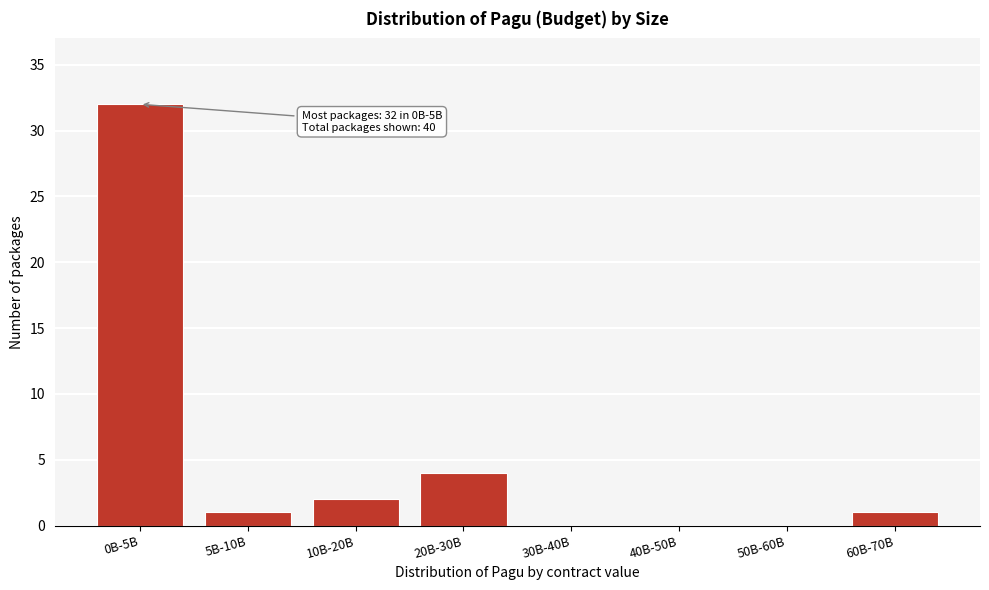

What is the sum of all values?

40